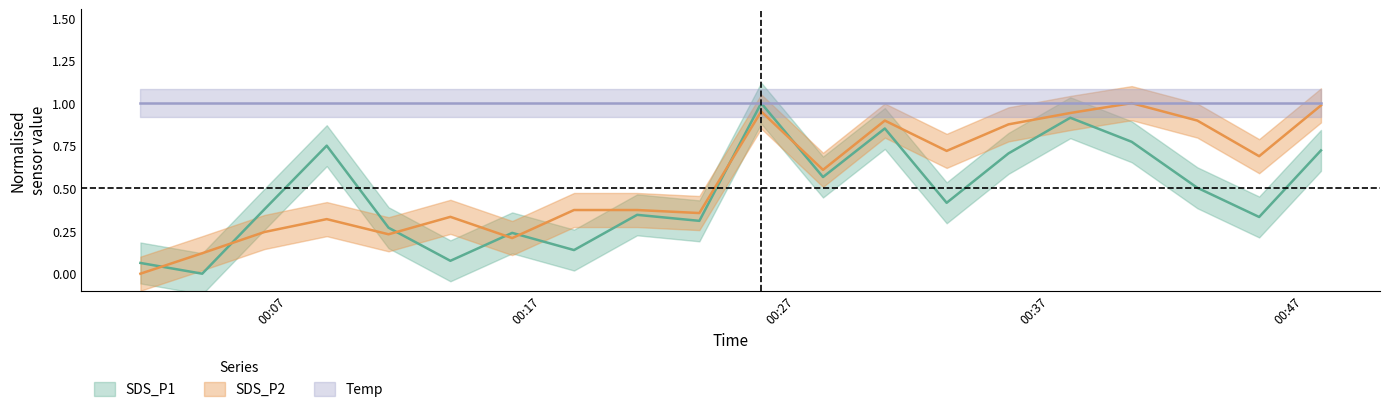

The SDS_P1 series shows 0.9 at 11. True or false?

False